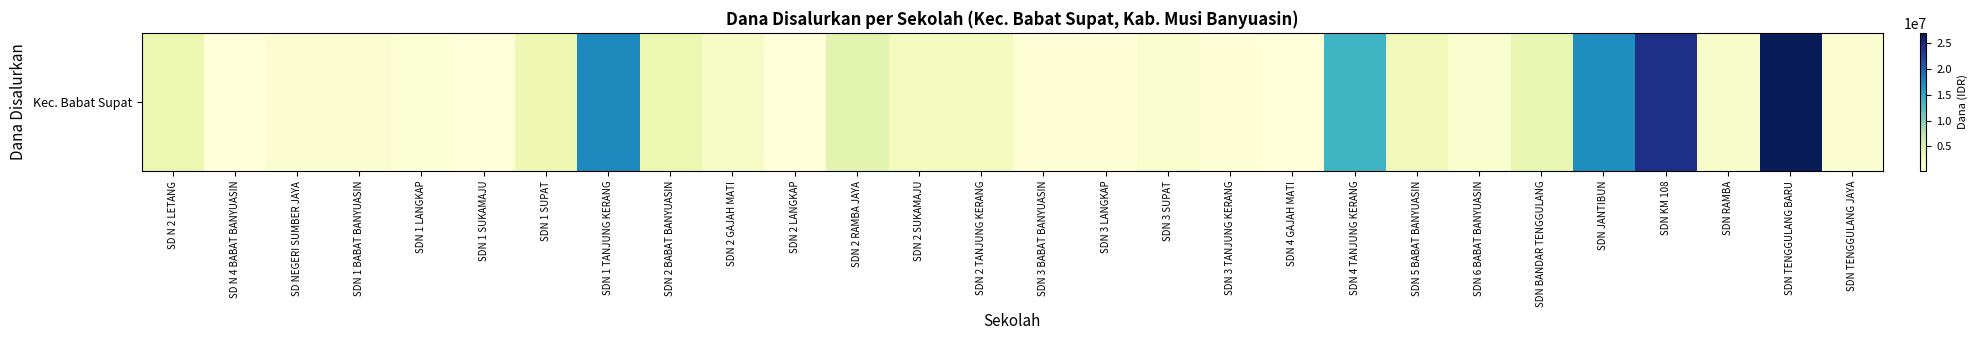

Count the number of categories in the chart.

28